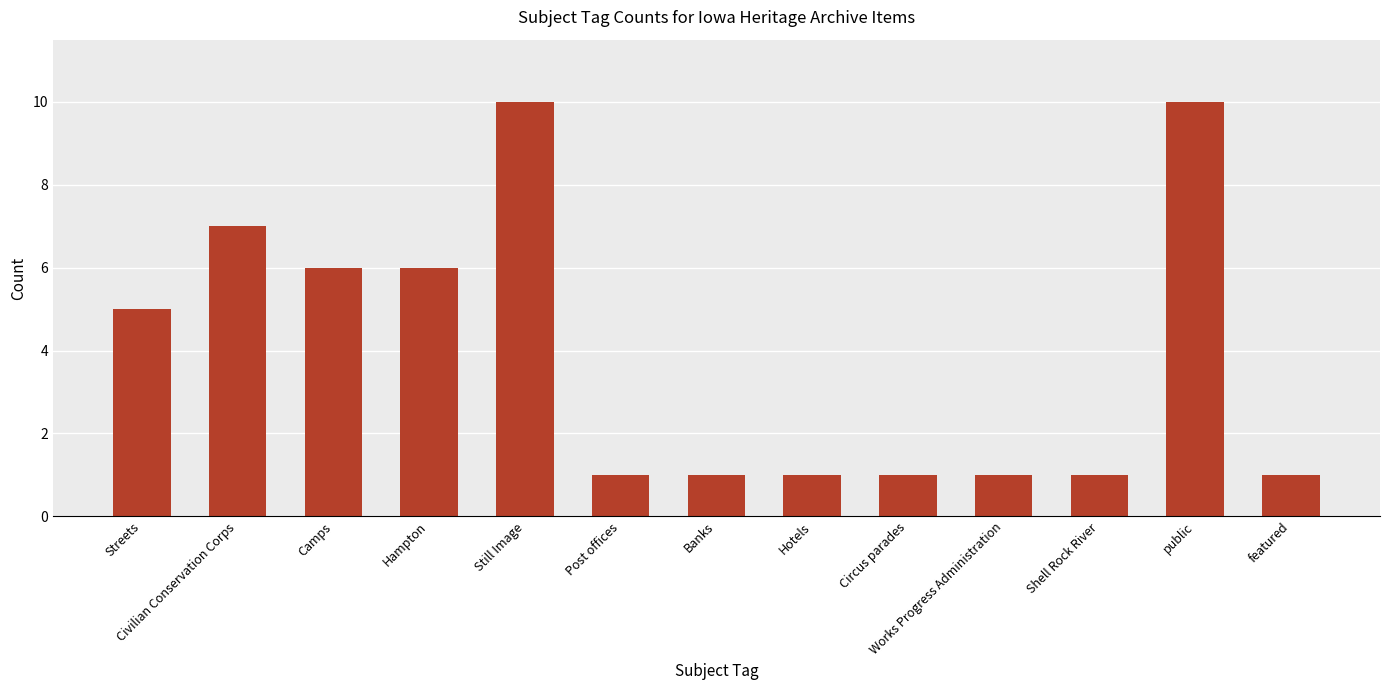

What is the average value?

4